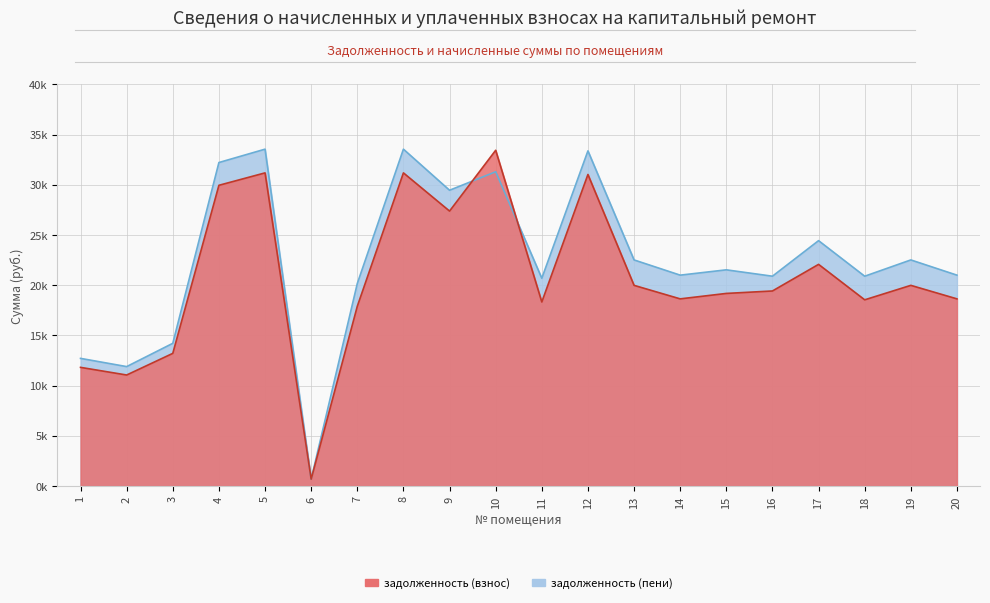

List the series in order of their peak value, highest first.

задолженность (пени), задолженность (взнос)